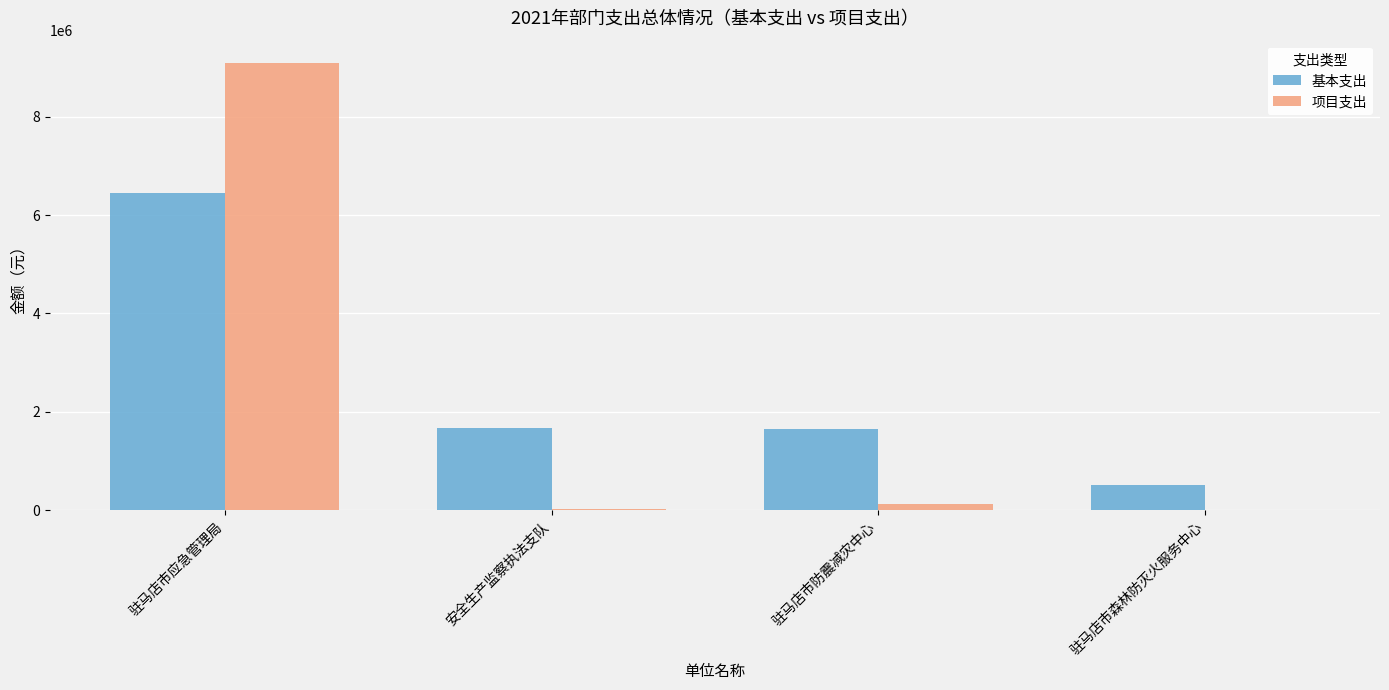

Is the value of 基本支出 at 驻马店市应急管理局 greater than the value of 项目支出 at 驻马店市森林防灭火服务中心?

Yes